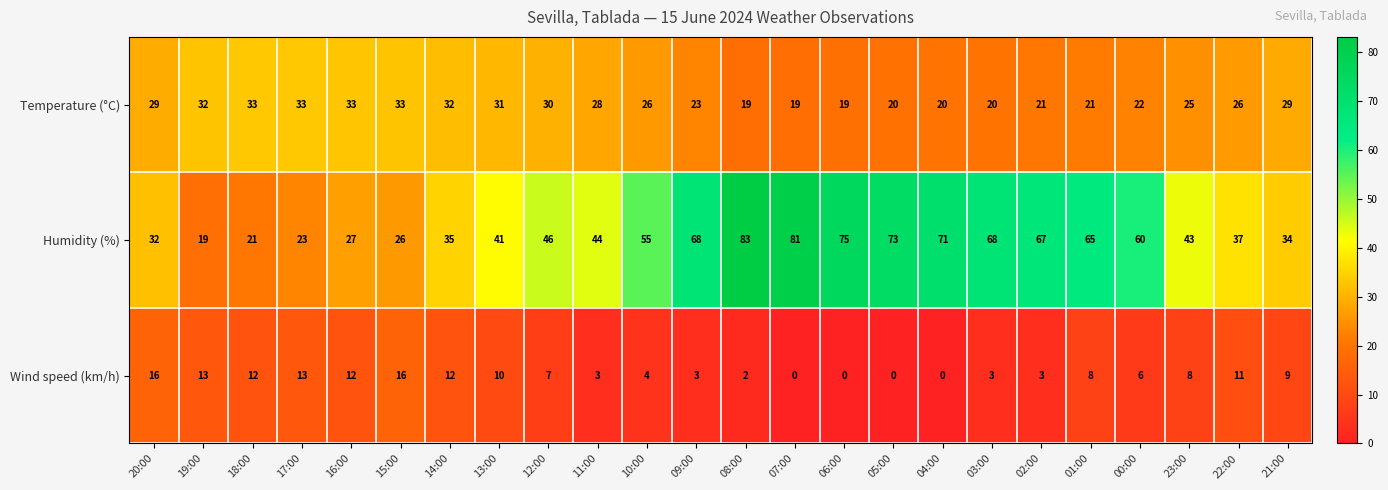

Which label corresponds to the largest value in the chart?

08:00